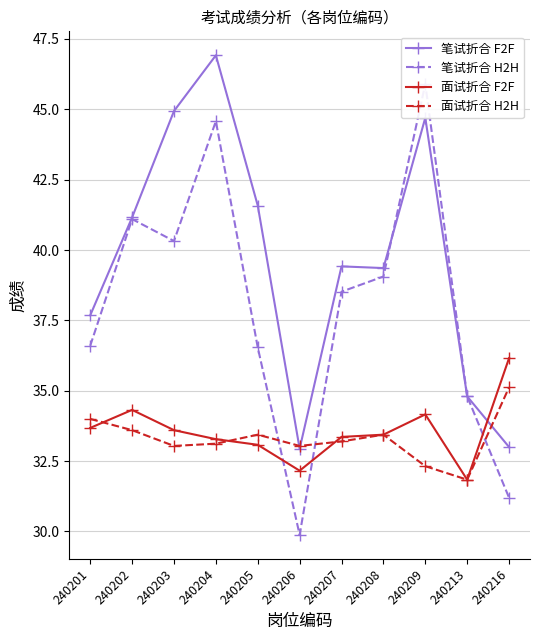

Reading right to left, transcribe all the data shown in this chart.

笔试折合 F2F: 240216=33.0	240213=34.8	240209=44.7	240208=39.4	240207=39.4	240206=32.9	240205=41.6	240204=46.9	240203=44.9	240202=41.2	240201=37.7
笔试折合 H2H: 240216=31.2	240213=34.8	240209=45.9	240208=39.1	240207=38.5	240206=29.9	240205=36.5	240204=44.6	240203=40.3	240202=41.1	240201=36.6
面试折合 F2F: 240216=36.2	240213=31.8	240209=34.2	240208=33.4	240207=33.4	240206=32.2	240205=33.1	240204=33.3	240203=33.6	240202=34.3	240201=33.7
面试折合 H2H: 240216=35.1	240213=31.8	240209=32.3	240208=33.4	240207=33.2	240206=33.0	240205=33.4	240204=33.1	240203=33.0	240202=33.6	240201=34.0